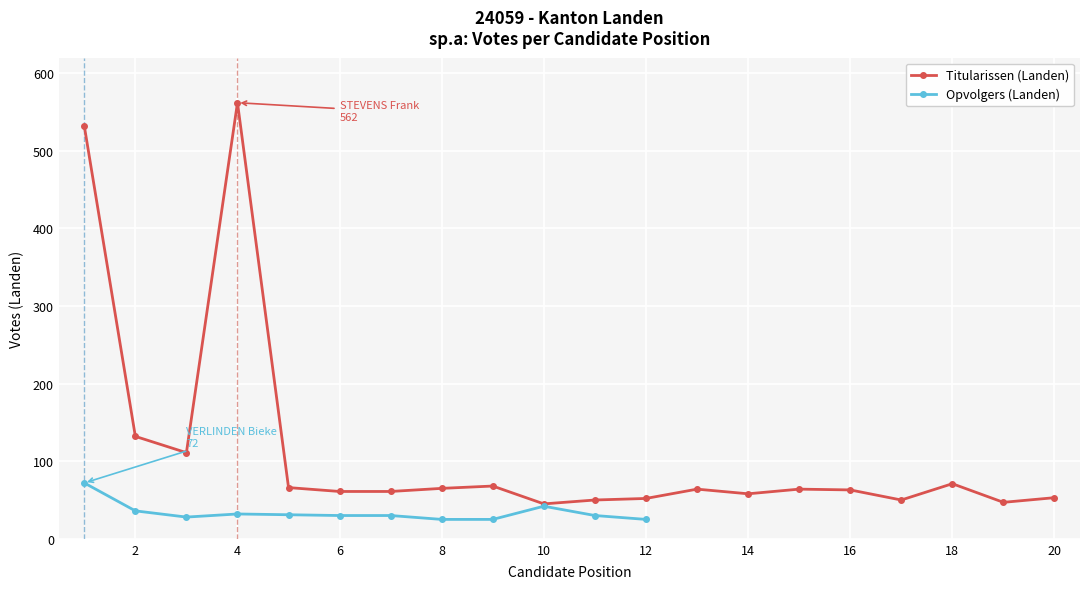

What is the value of the 7th point from the left?

61